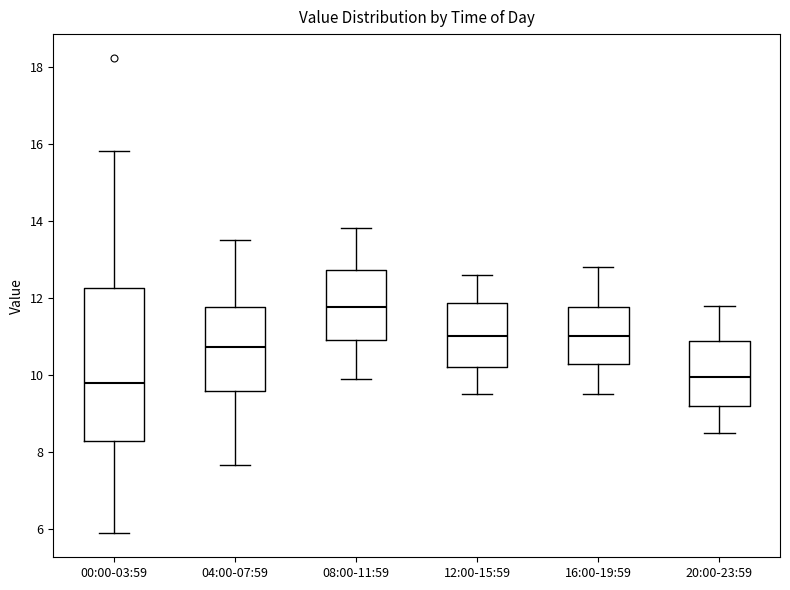

Where does the lower whisker of the box for 12:00-15:59 end on the y-axis? The values are not printed on the chart, so give them approximately, as read against the axis.

9.6